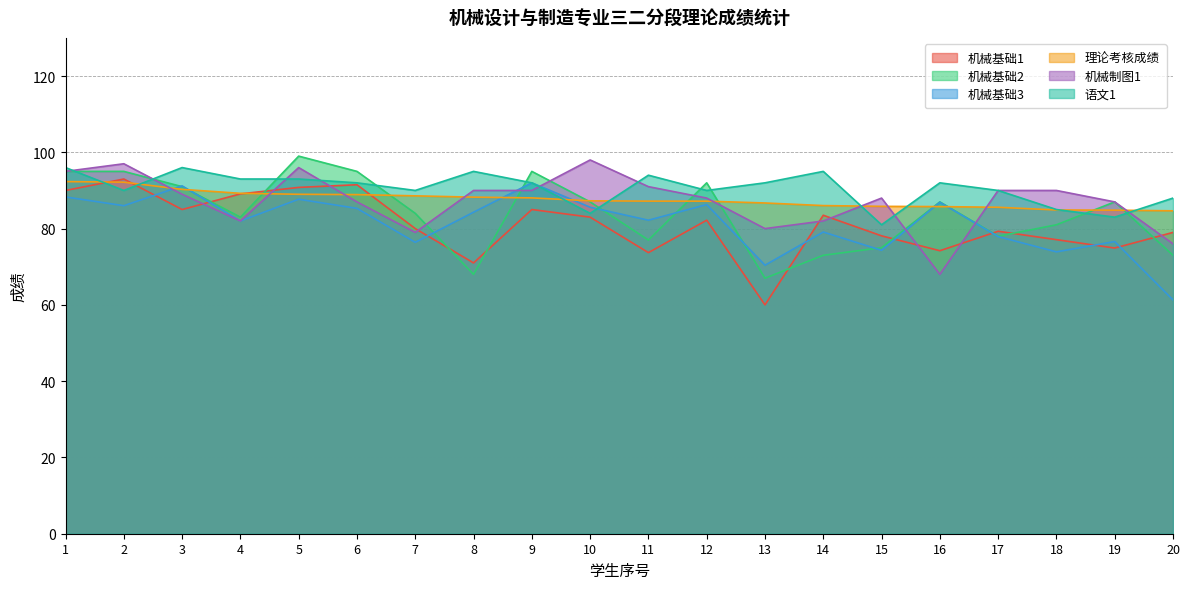

What is the spread (max minus min) of values at 1?

7.7